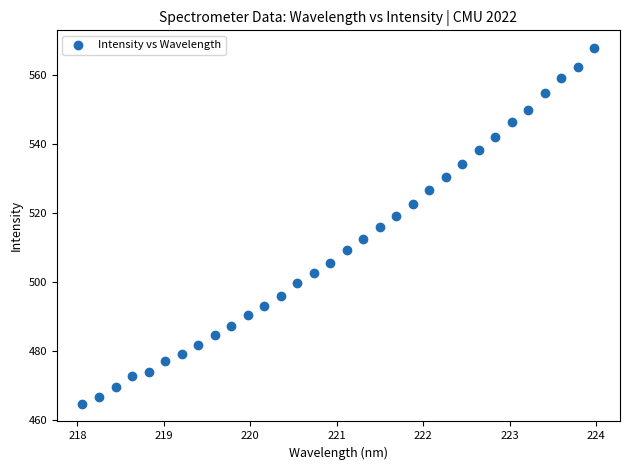

What is the range of Y values (max minus min)?

103.1